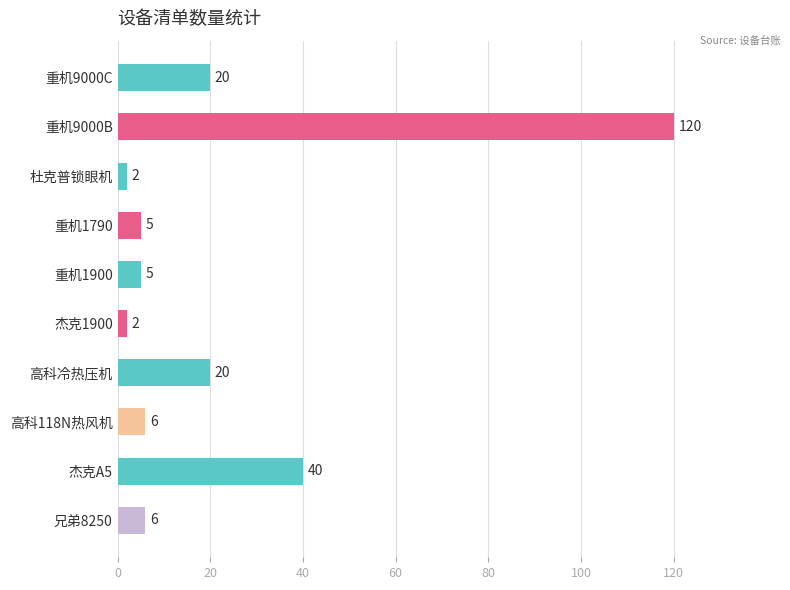

Is it true that the value at 高科118N热风机 is 6?

True